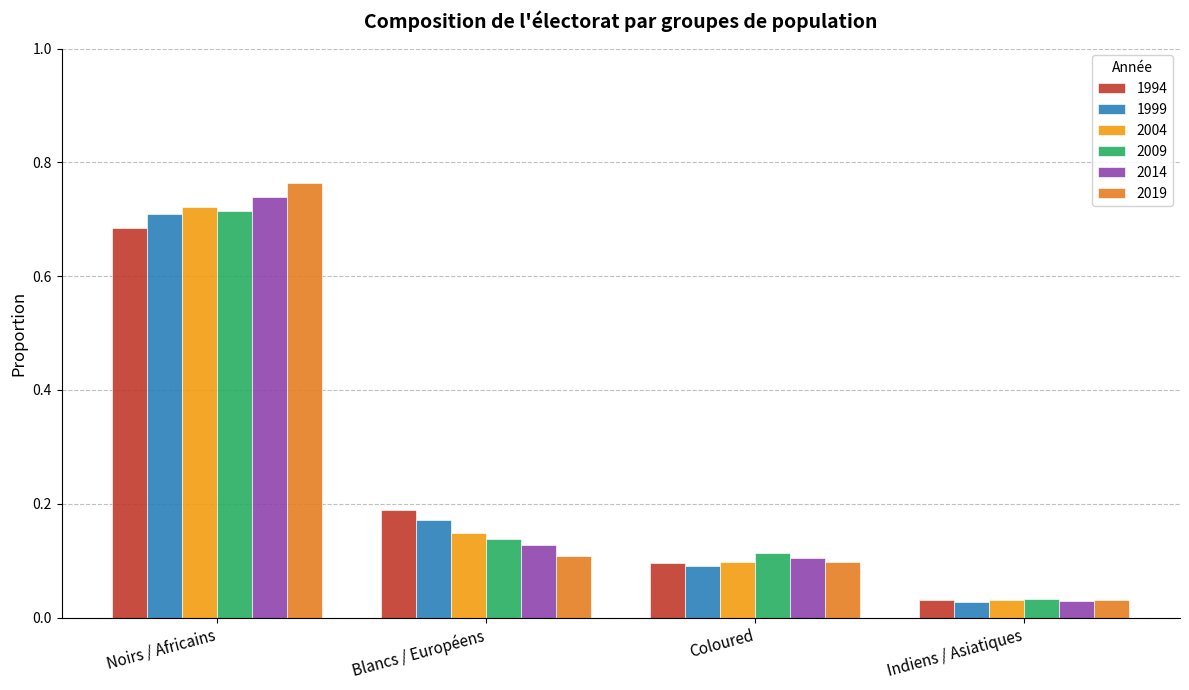

What position from the left is Indiens / Asiatiques?

4